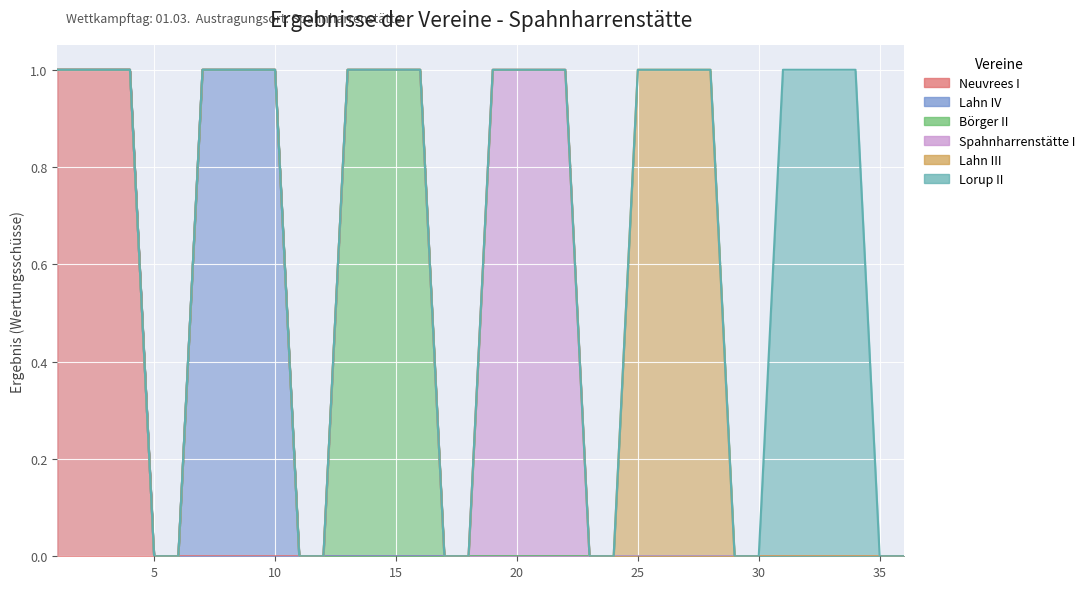

True or false: Spahnharrenstätte I and Lahn III cross at least once.

False